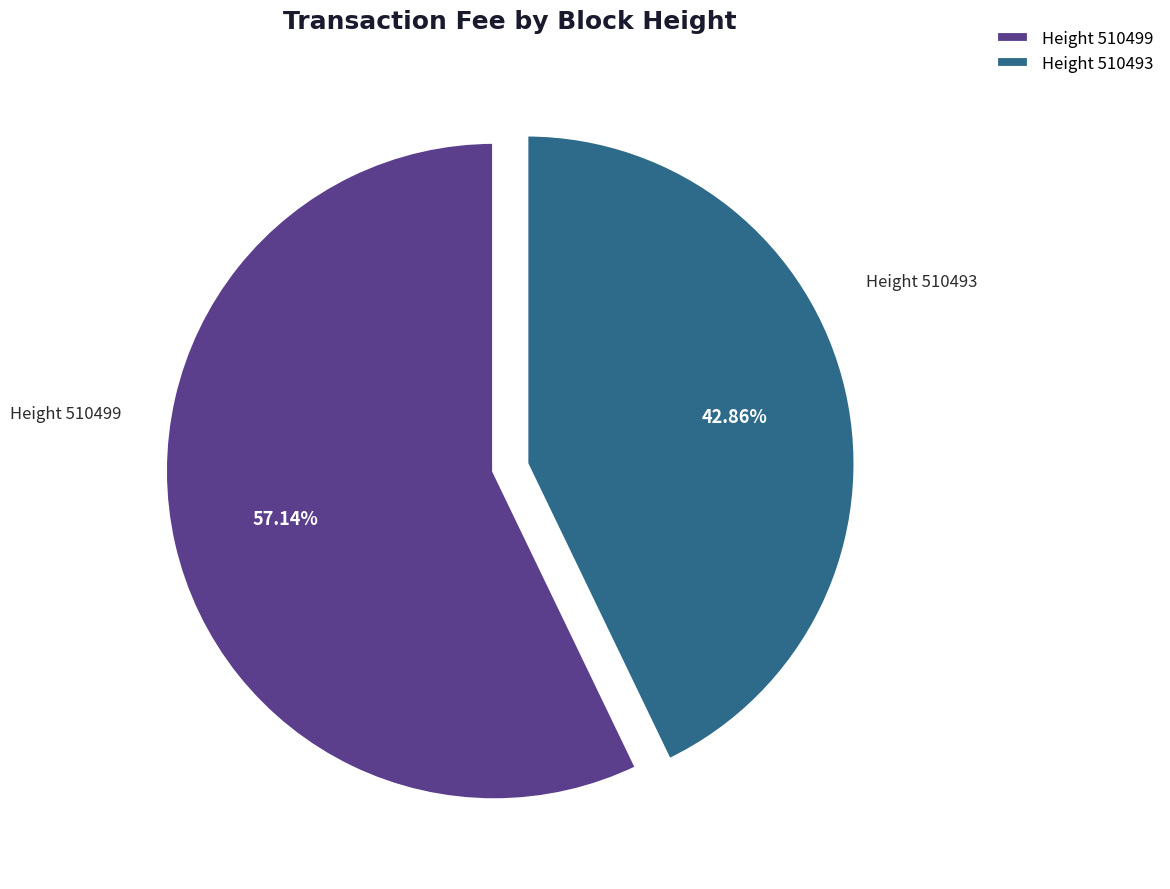

Between Height 510499 and Height 510493, which is larger?

Height 510499